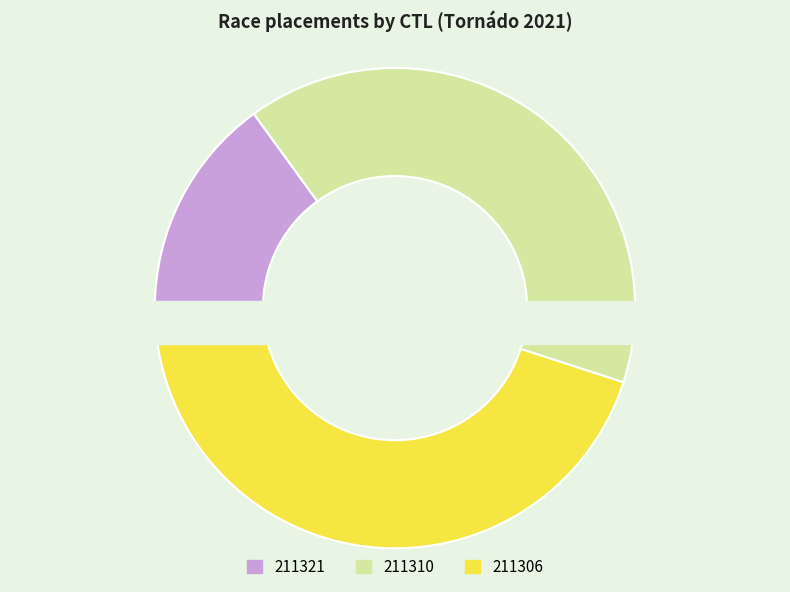

To the nearest percent, what is the difference between the 211310 and 211321 slice percentages?

25%